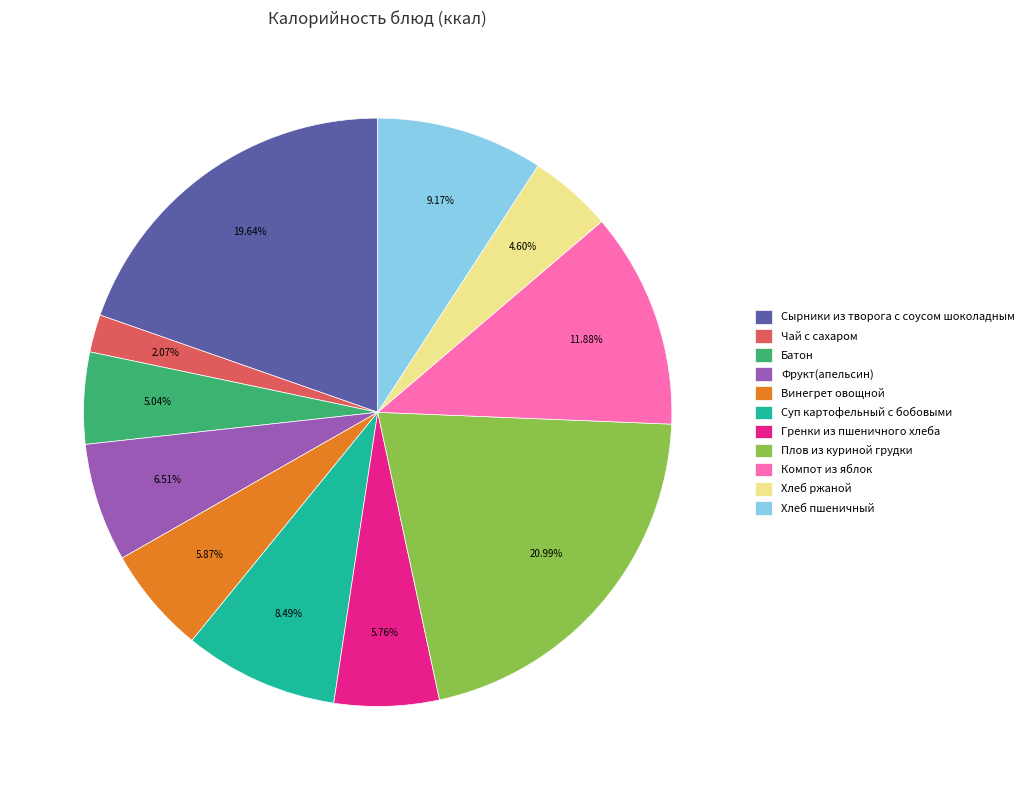

To the nearest percent, what percentage of the pie is Чай с сахаром?

2%